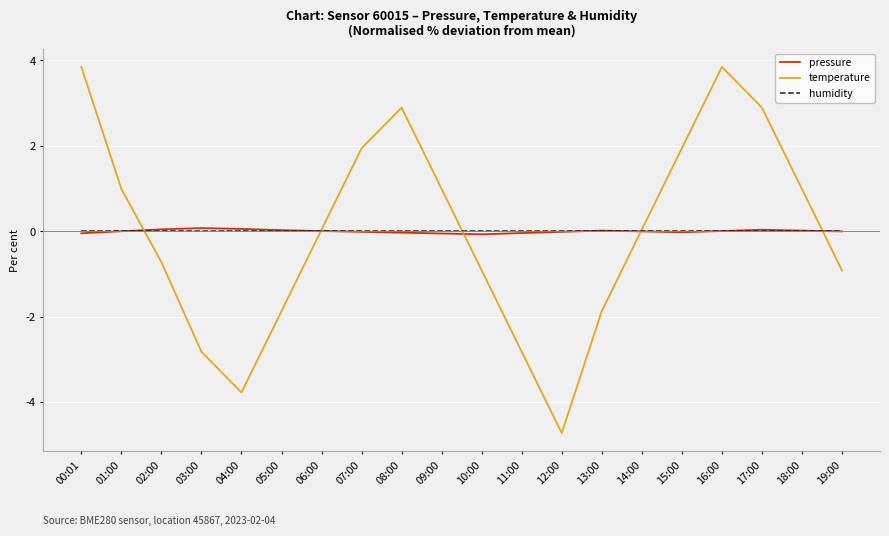

At how many categories does at least one series exceed -1?

20